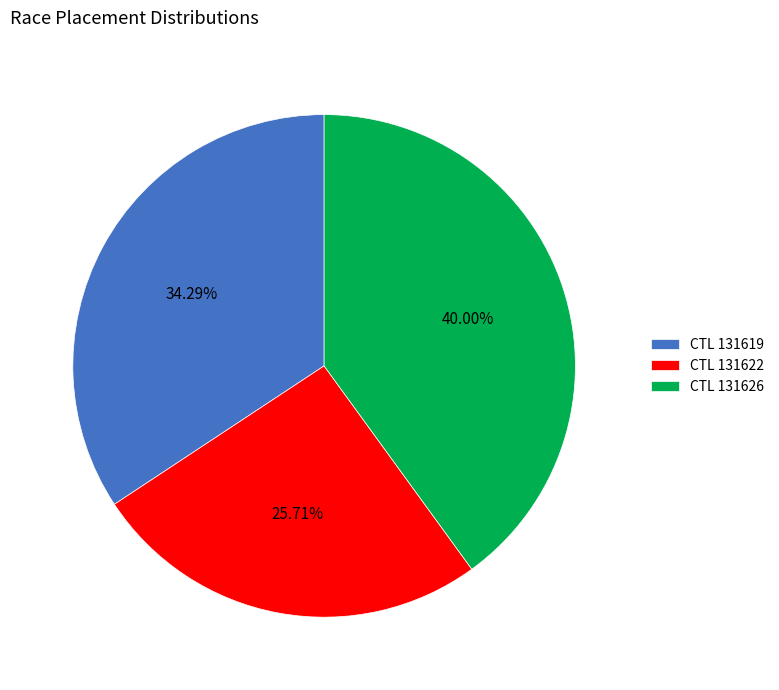

Rank the categories by value from highest to lowest.

CTL 131626, CTL 131619, CTL 131622